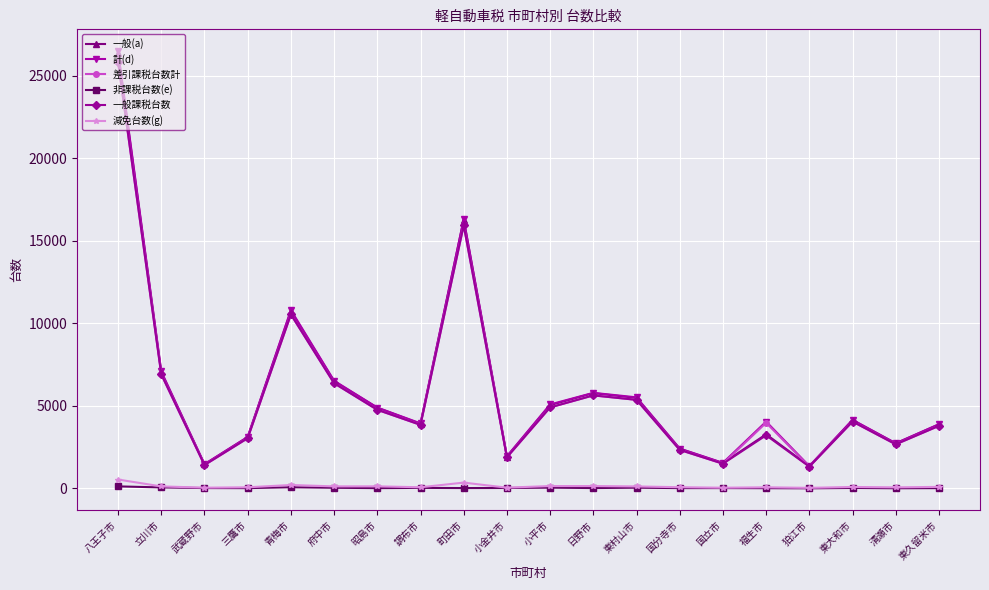

The 差引課税台数計 series shows 3971 at 福生市. True or false?

True